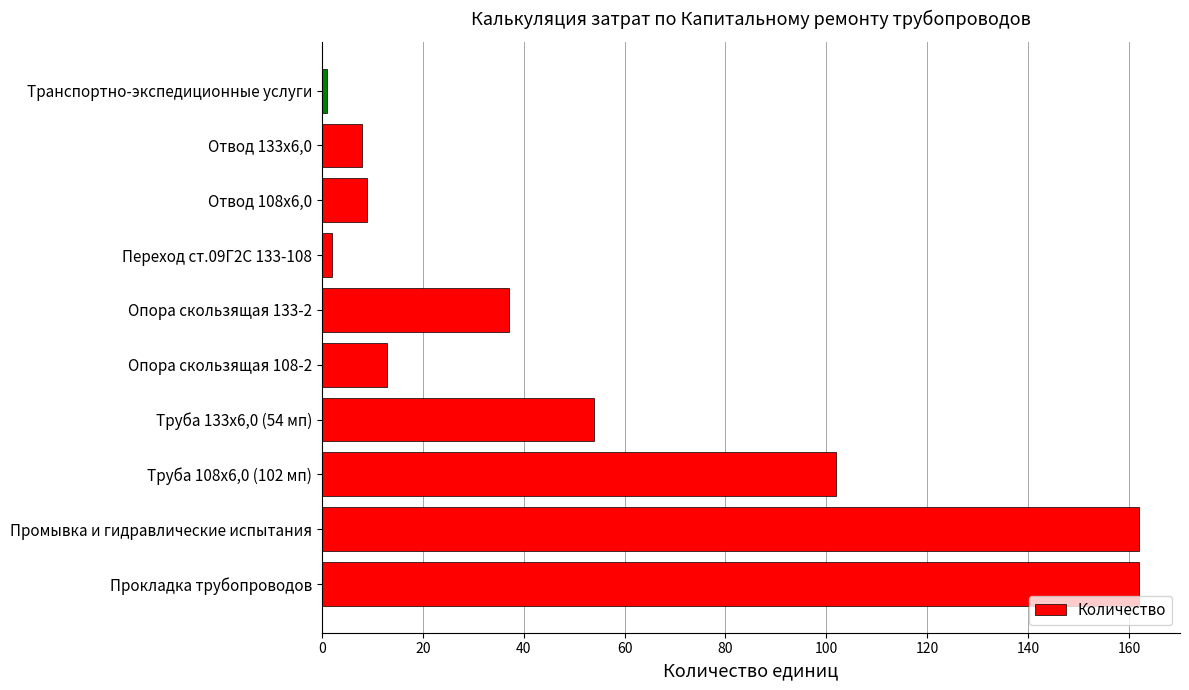

What is the average value?

55